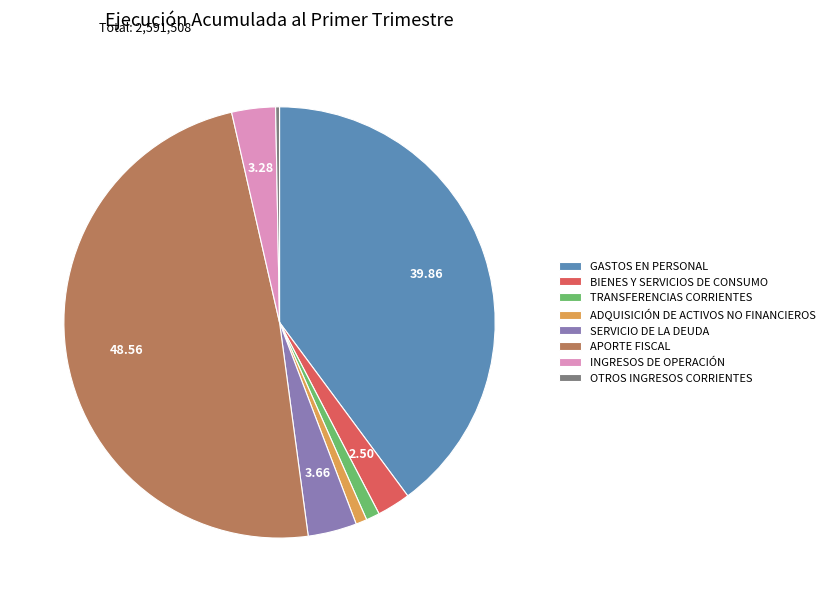

Which slice is the smallest?

OTROS INGRESOS CORRIENTES